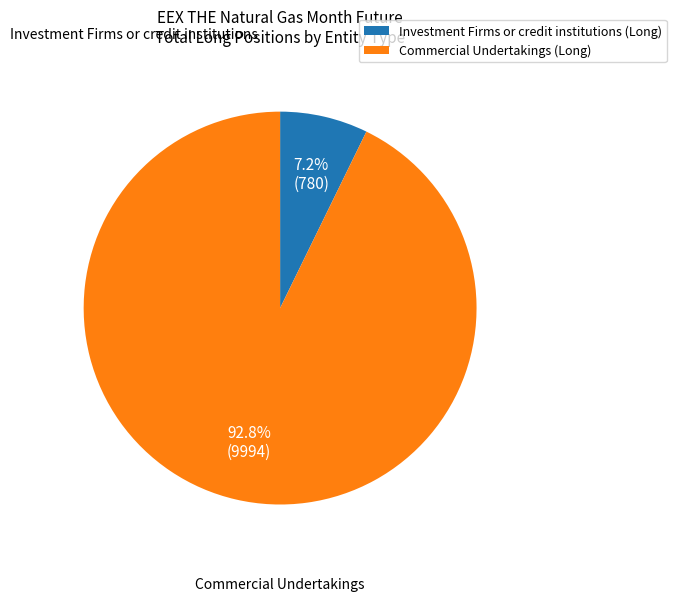

Is Investment Firms or credit institutions (Long) the majority of the pie?

No